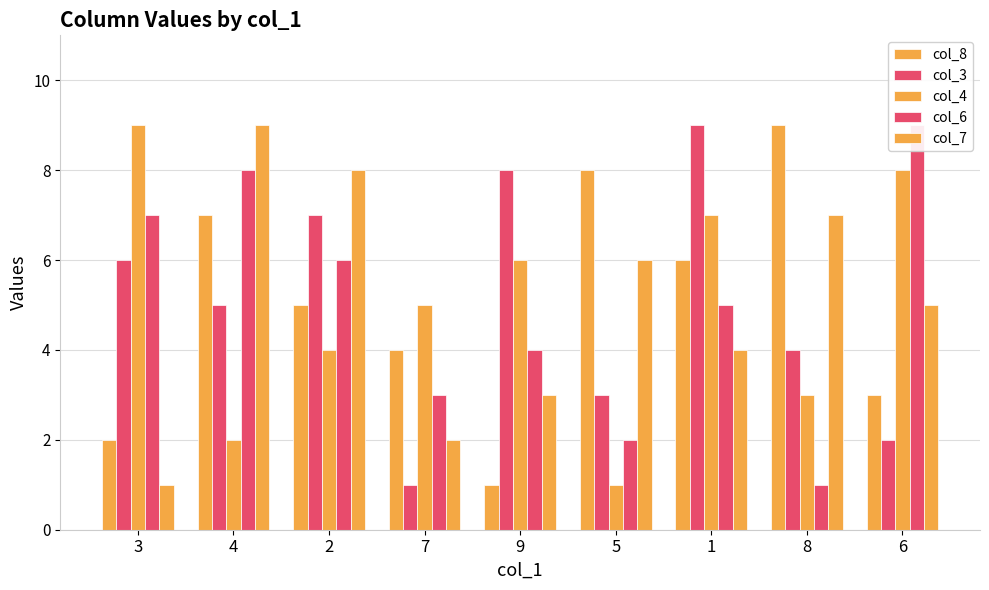

At which label does col_7 first exceed 5?

4